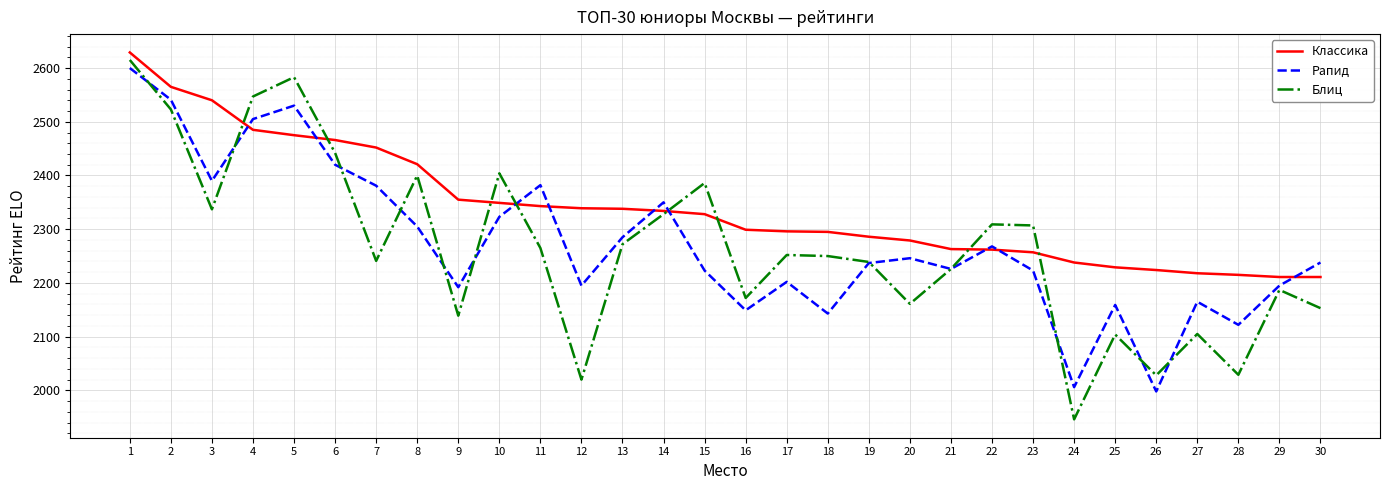

The value of Рапид at 9 is 875. True or false?

False